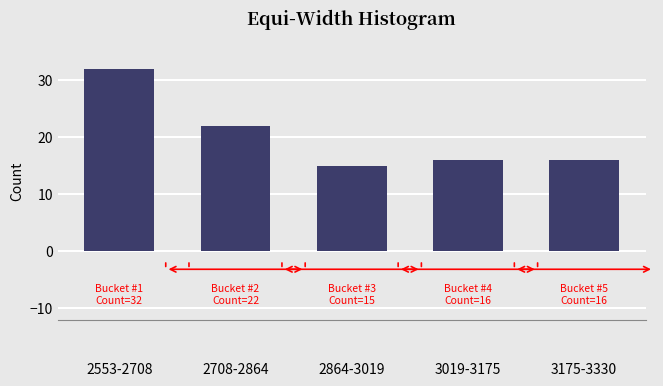

Reading left to right, transcribe all the data shown in this chart.

32	22	15	16	16